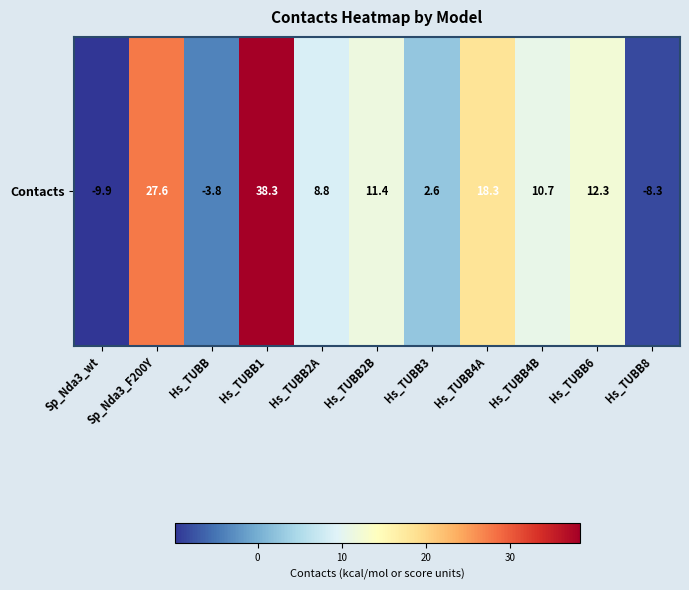

What is the change in value from Hs_TUBB2B to Hs_TUBB4A?

+6.9